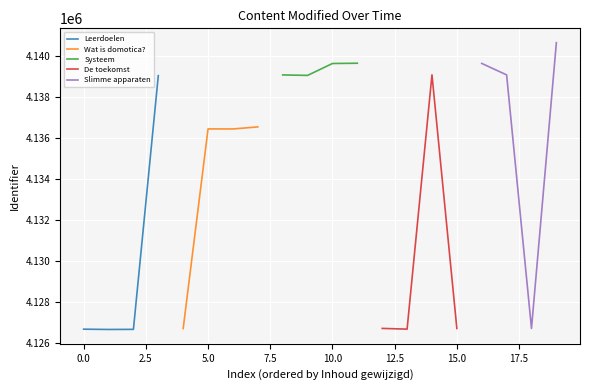

True or false: Leerdoelen has more than 1 interior local peaks.

False